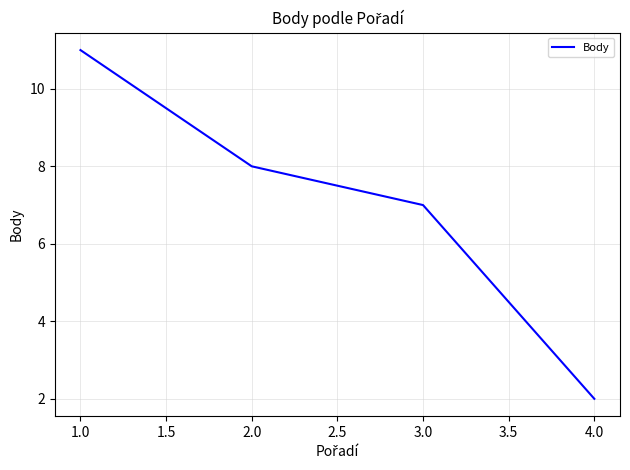

What position from the left is 1.0?

1